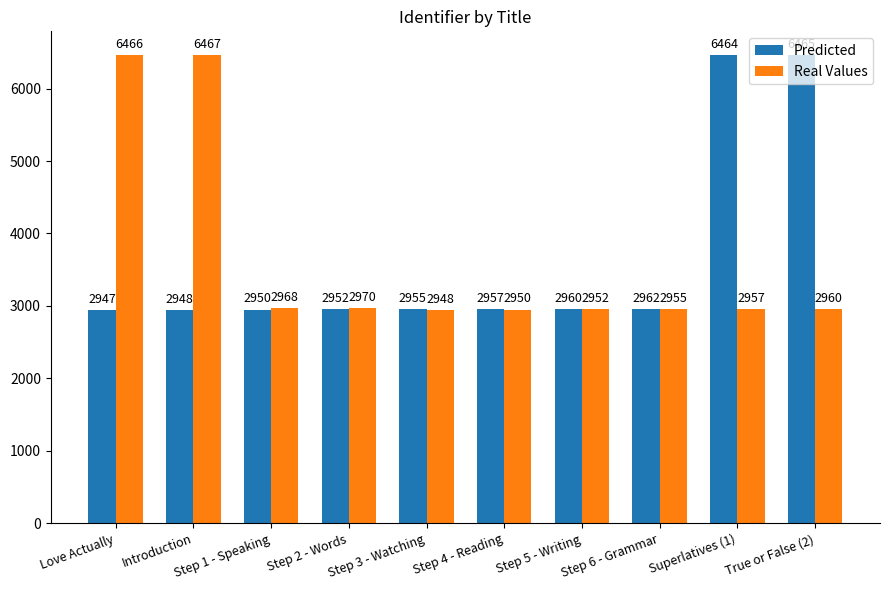

What is the label of the 2nd bar from the right?

Superlatives (1)